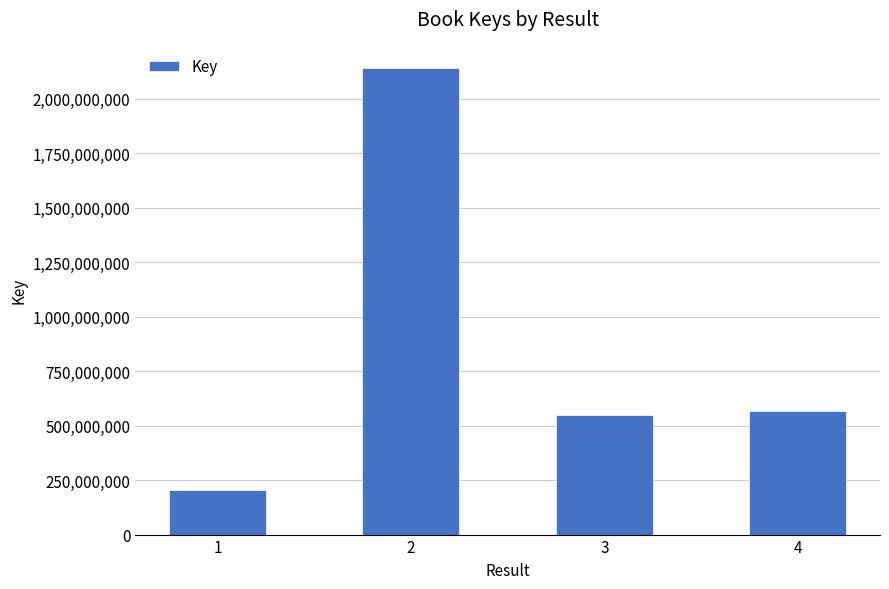

The chart shows a value of 2142545851 at 2. True or false?

True